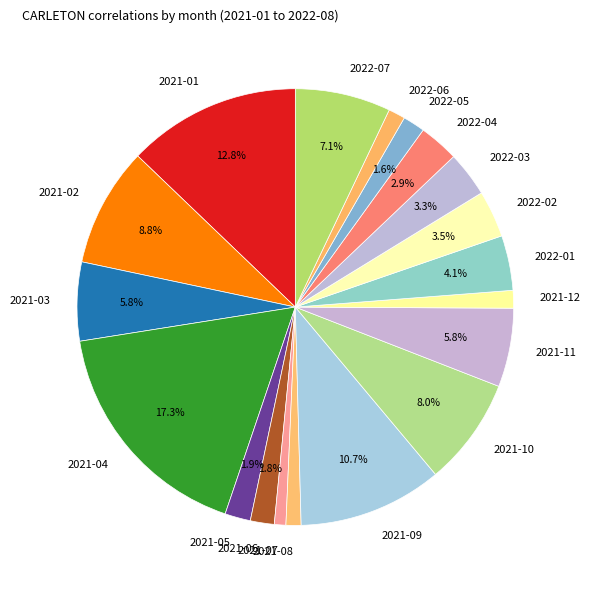

The 2021-02 slice represents 16% of the pie. True or false?

False